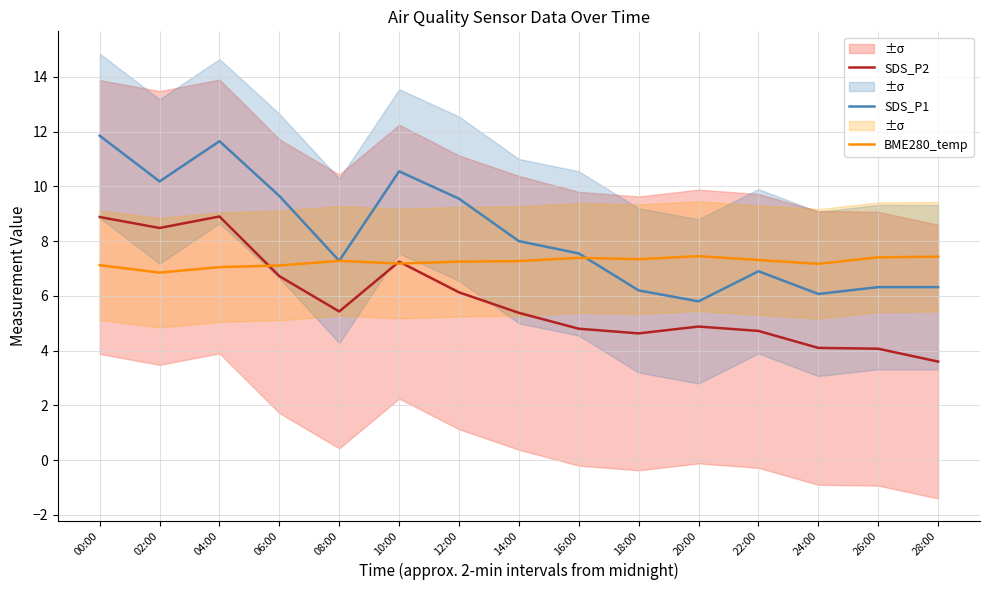

Read the BME280_temp value at 26:00.

7.4